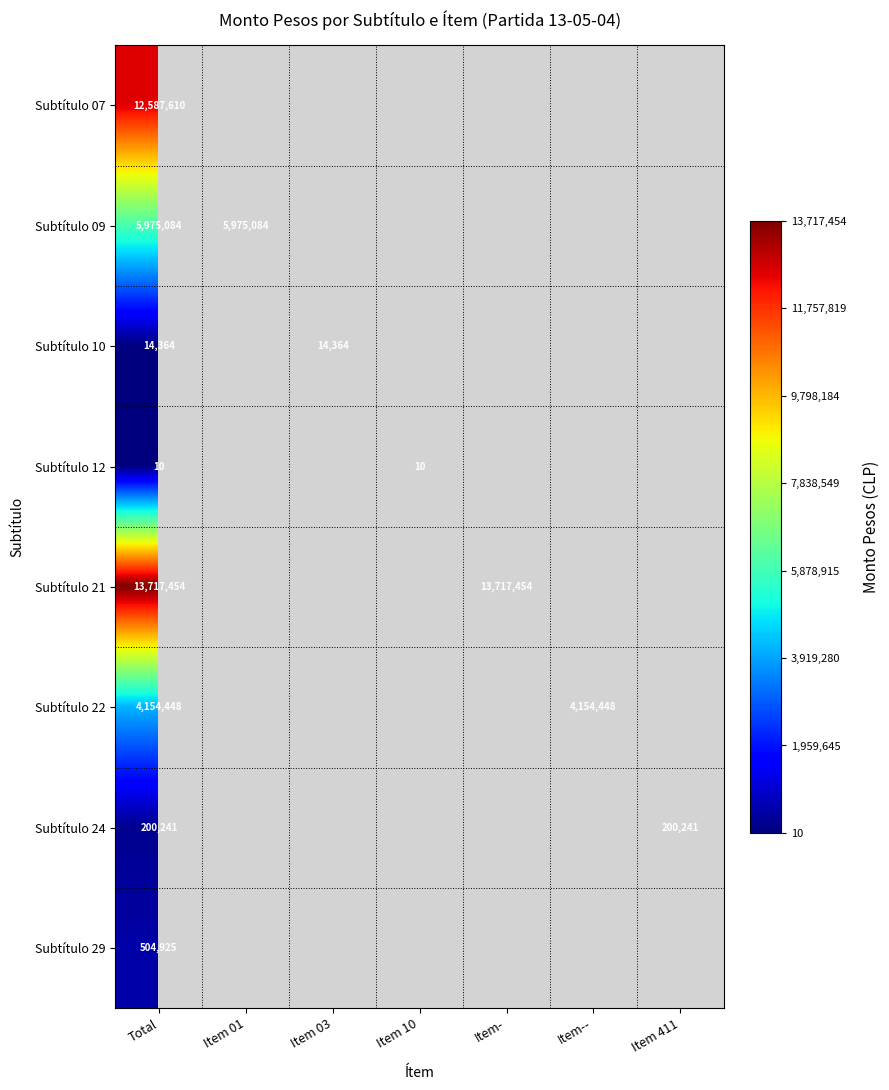

Rank the series at Total from highest to lowest value.

Subtítulo 21, Subtítulo 07, Subtítulo 09, Subtítulo 22, Subtítulo 29, Subtítulo 24, Subtítulo 10, Subtítulo 12